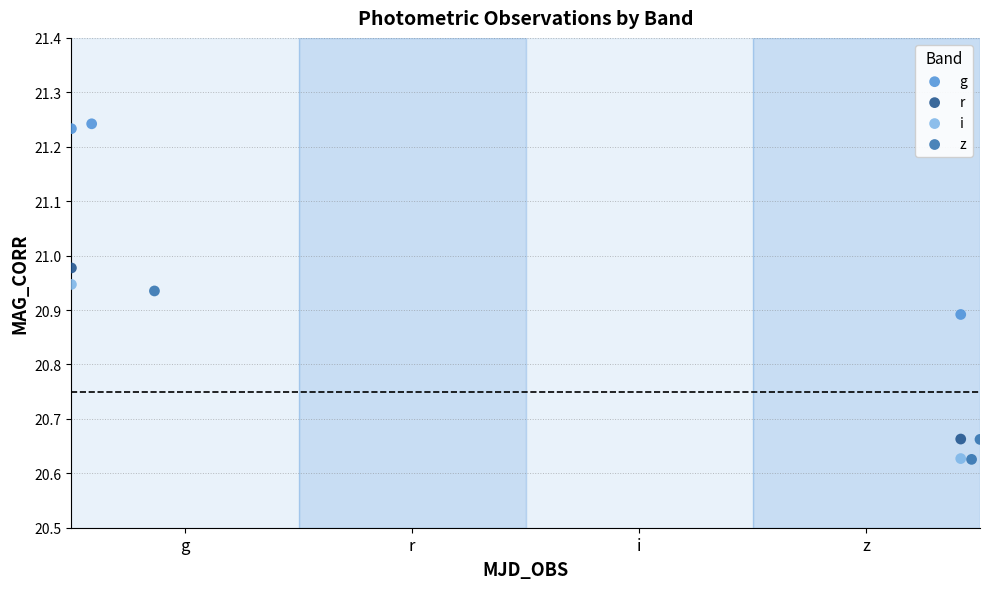

What are all the series names shown in the legend?

g, r, i, z